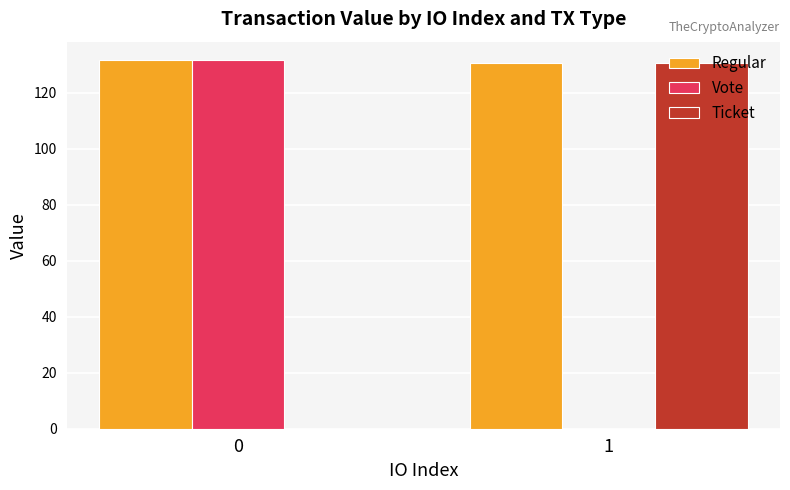

Is it true that Ticket equals 0.0 at 0?

True